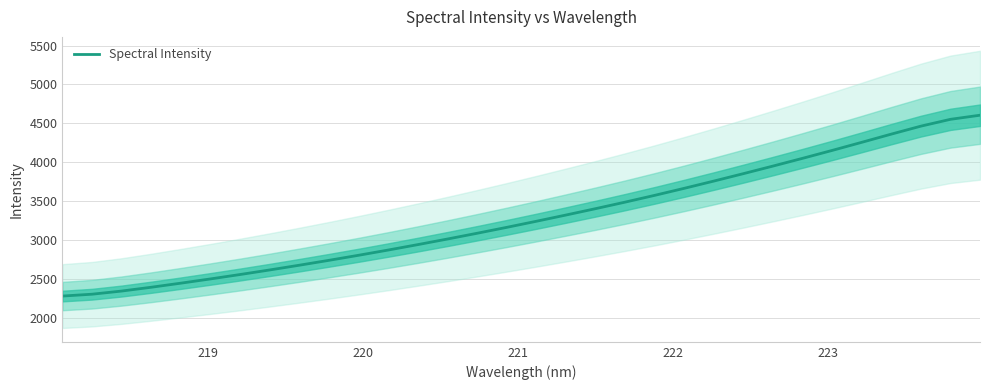

Reading left to right, what are all the values shown in this chart?

2279.0	2302.9	2343.5	2392.5	2445.0	2499.6	2556.2	2615.0	2675.8	2738.7	2803.6	2870.9	2940.6	3012.5	3086.3	3162.3	3240.4	3320.6	3402.5	3486.6	3573.7	3664.2	3757.4	3852.9	3950.4	4049.8	4151.4	4255.5	4361.0	4463.4	4551.1	4604.0